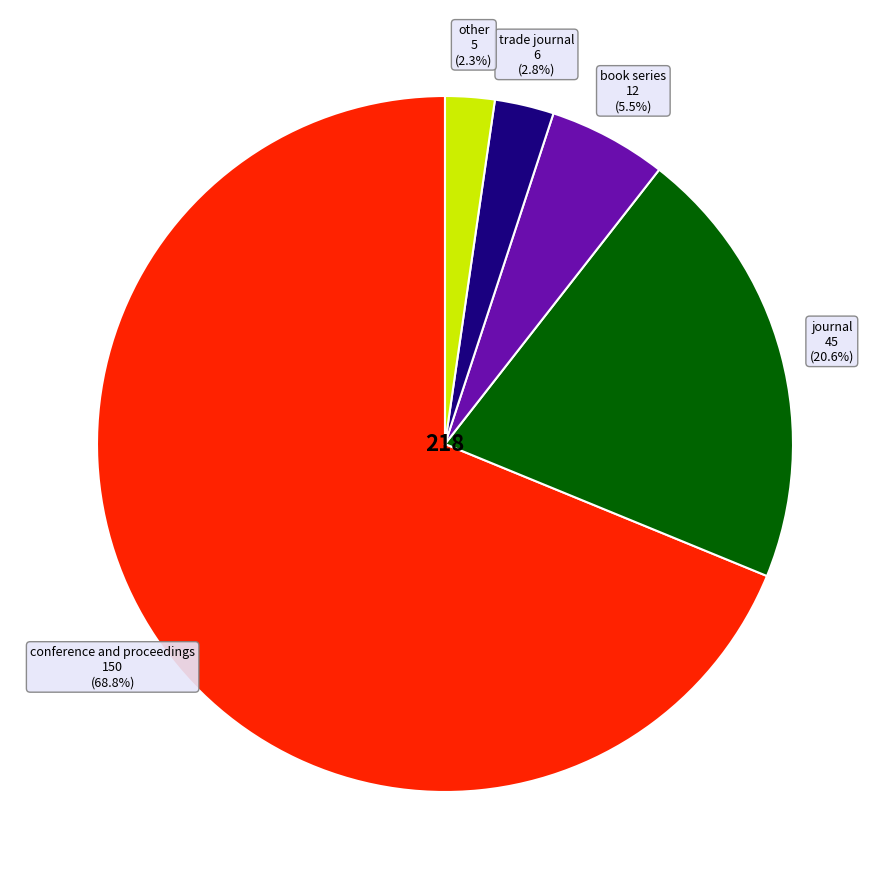

Is there any slice that represents more than half of the pie?

Yes